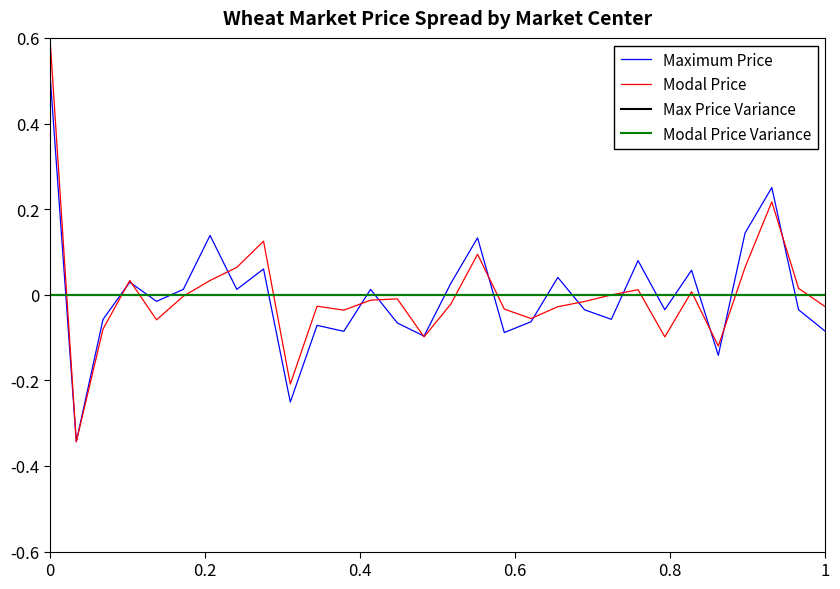

Which series has the largest range (max minus min)?

Modal Price